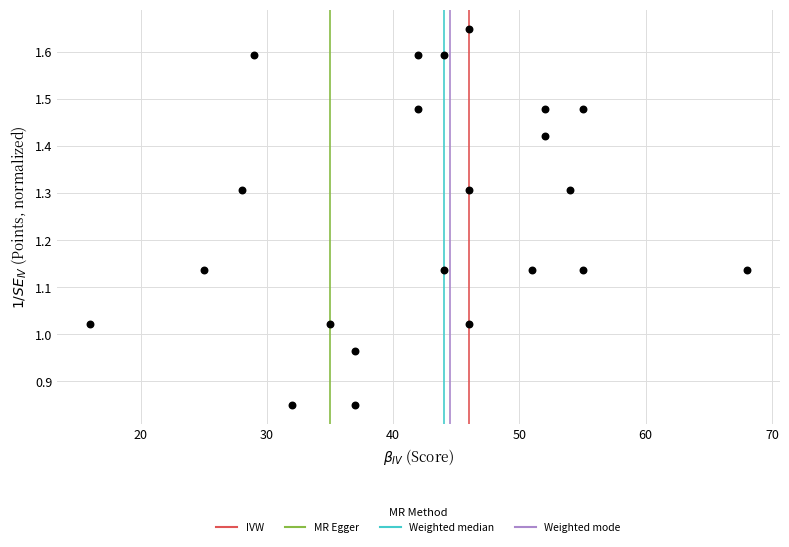

What is the range of X values (max minus min)?

52.0